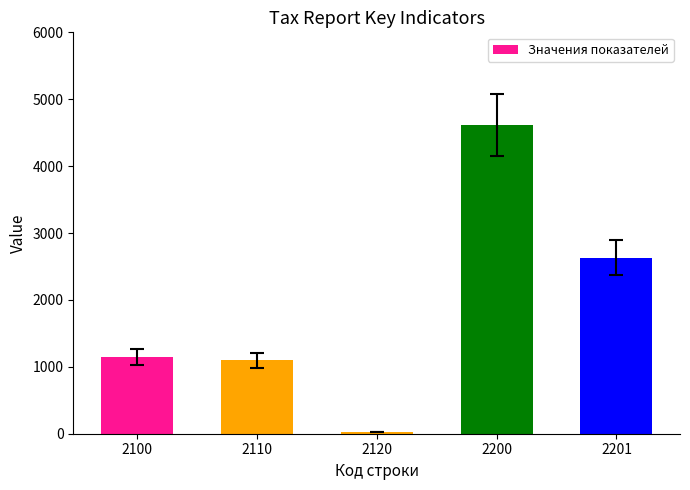

What value does the data have at 2200?

4617